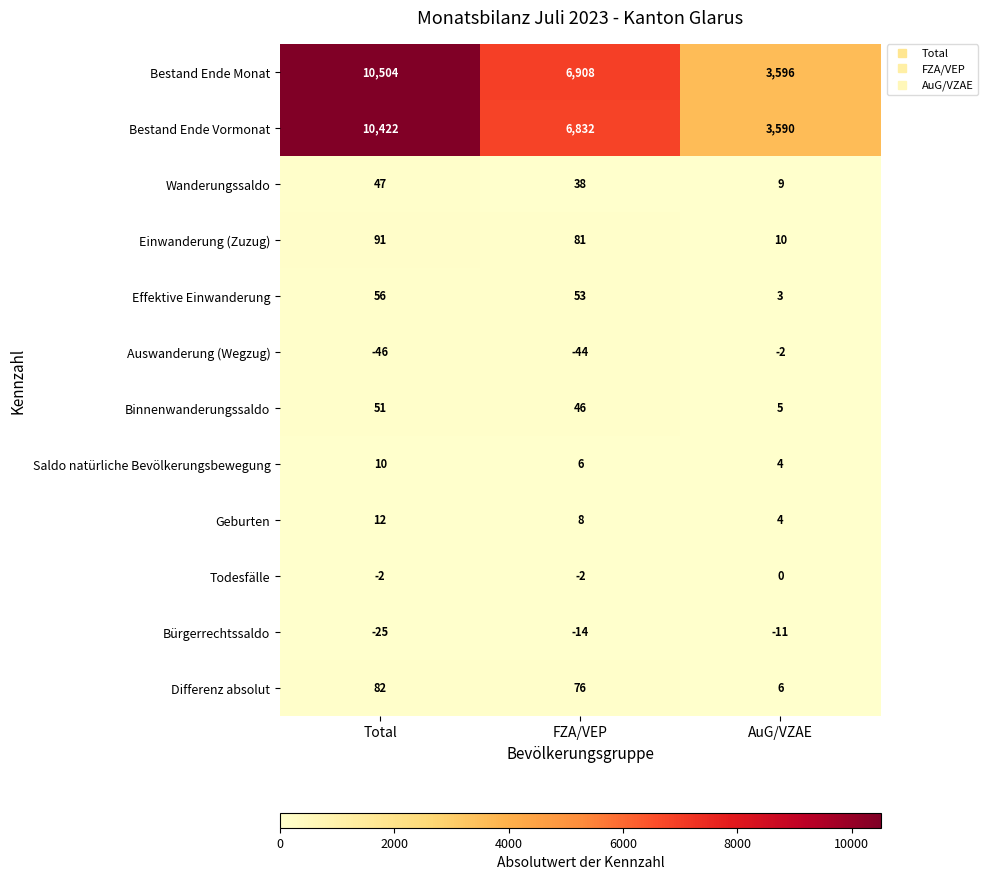

Between Total and FZA/VEP, which series saw the biggest shift?

Bestand Ende Monat